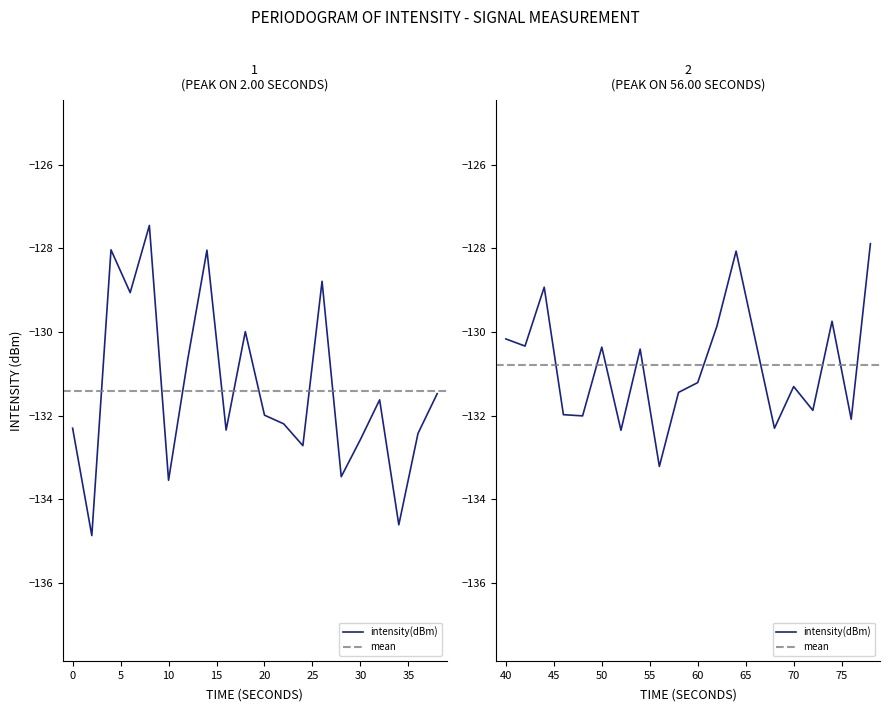

What is the difference between the maximum and minimum values?

7.4